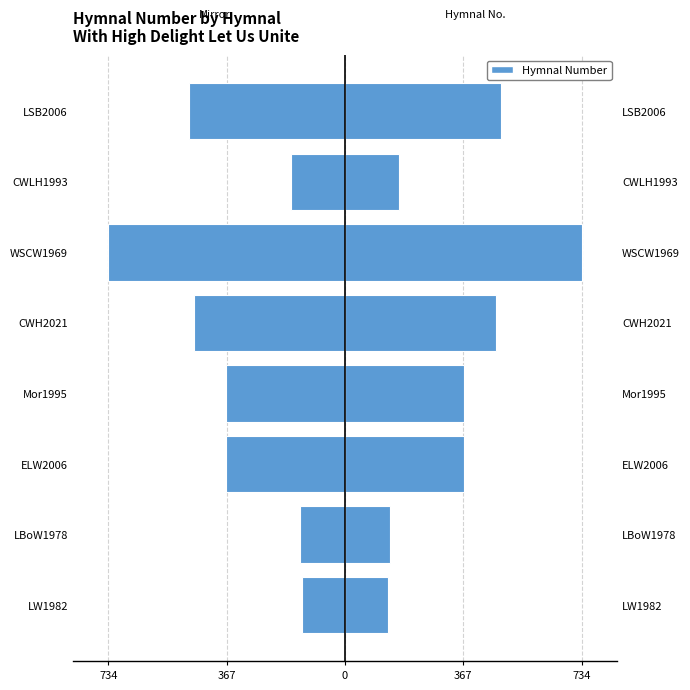

What is the smallest value displayed?

-734